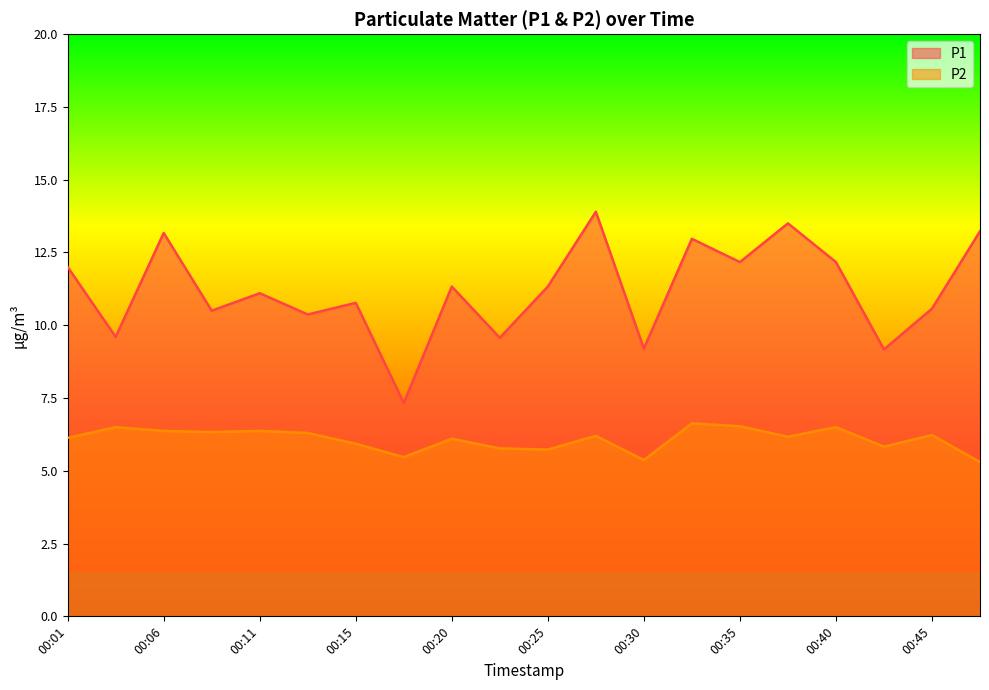

The value of P2 at 00:13 is 6.3. True or false?

True